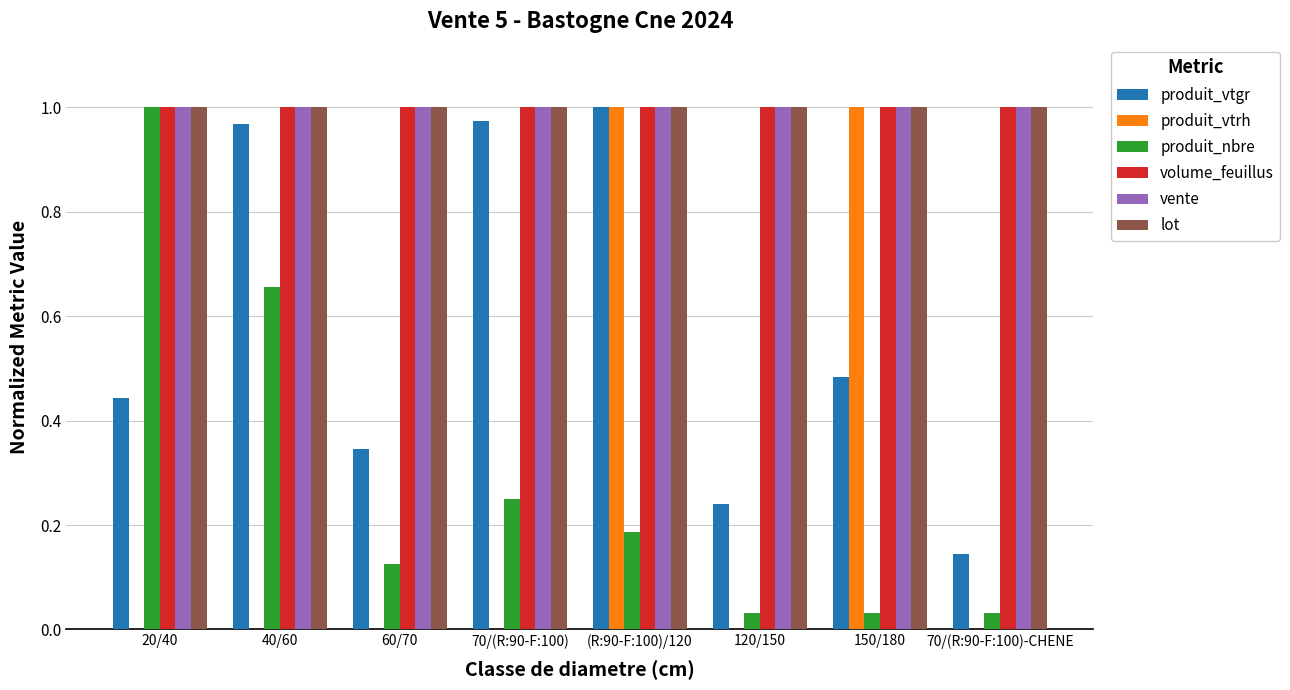

At which category is the sum across all series the highest?

(R:90-F:100)/120